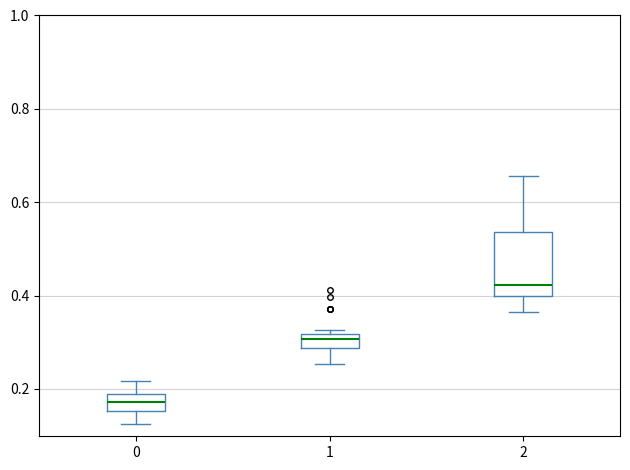

Which box is the tallest, from its lower edge to its upper edge?

2